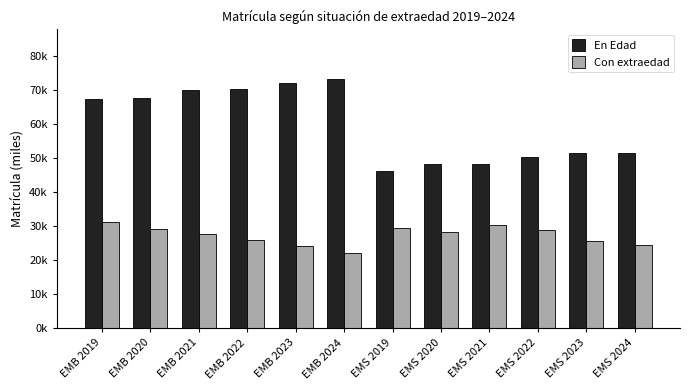

Are the bars grouped side by side (vs. stacked)?

Yes